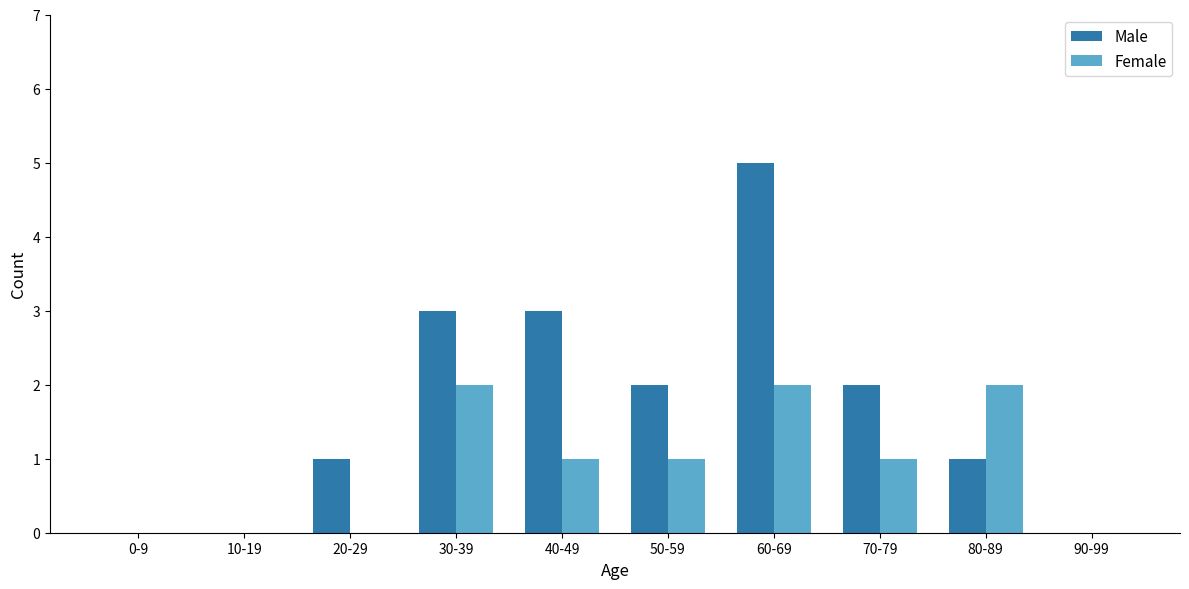

What is the maximum value shown in the chart?

5